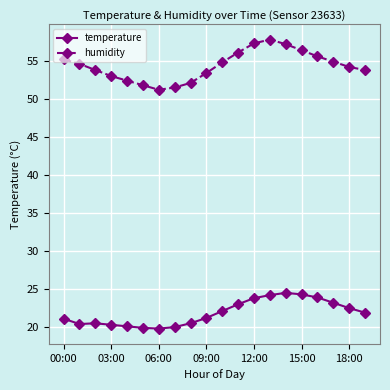

Which series has the largest total across all categories?

humidity